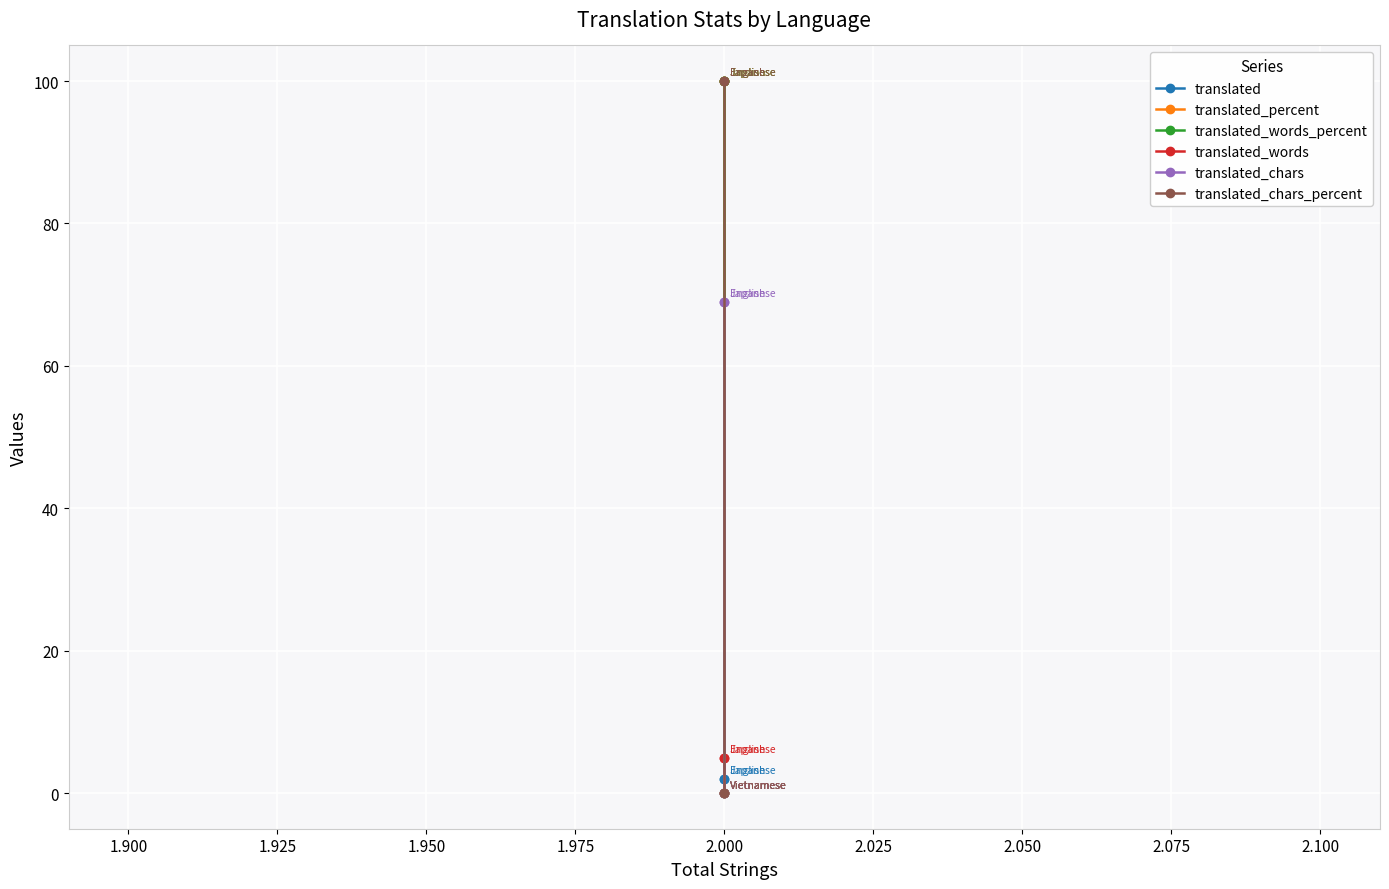

What is the maximum value for translated?

2